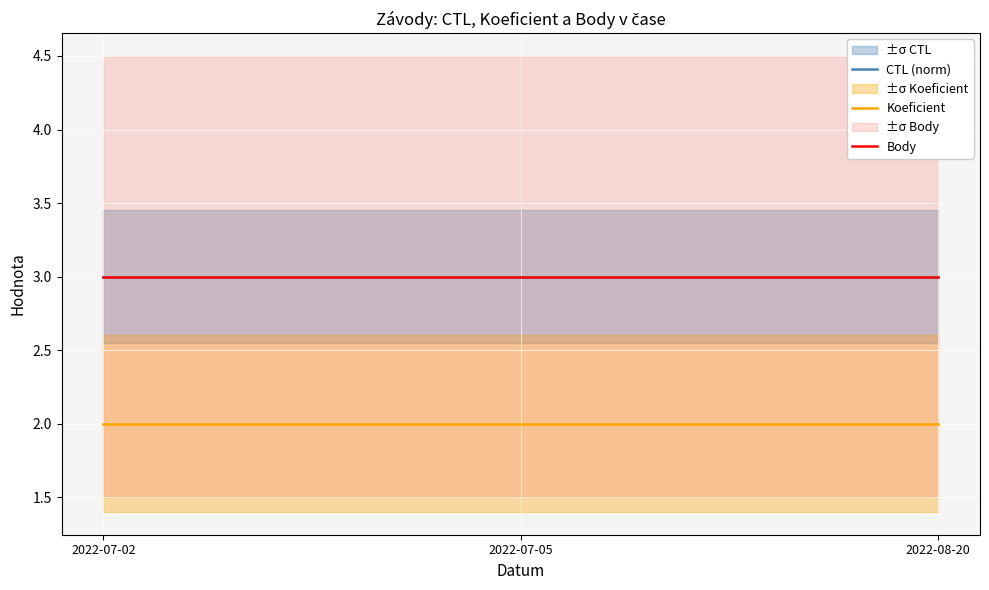

What is the minimum value shown in the chart?

2